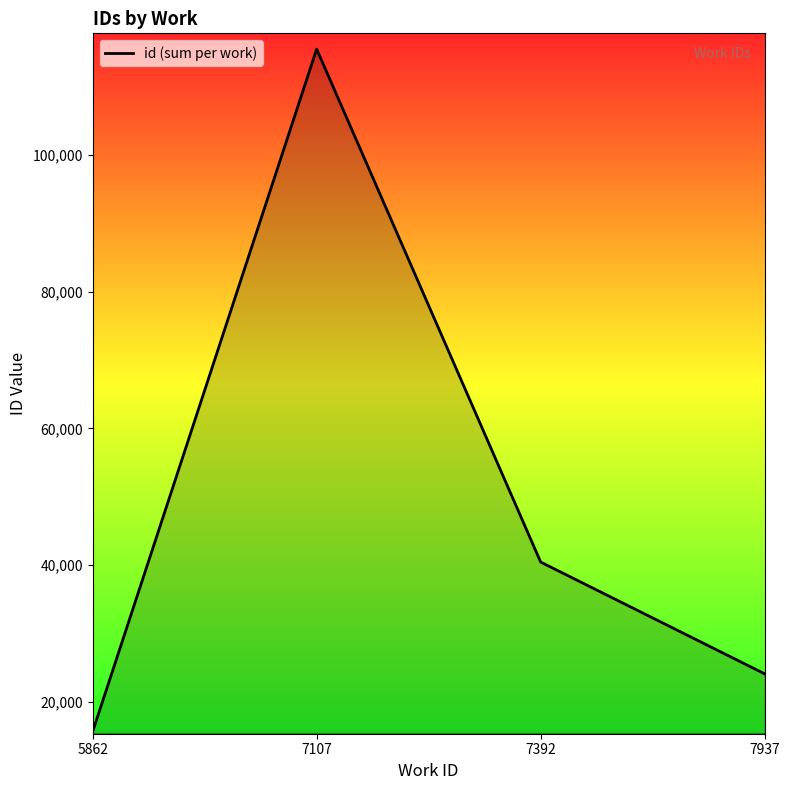

True or false: the data has more than 1 interior local peaks.

False